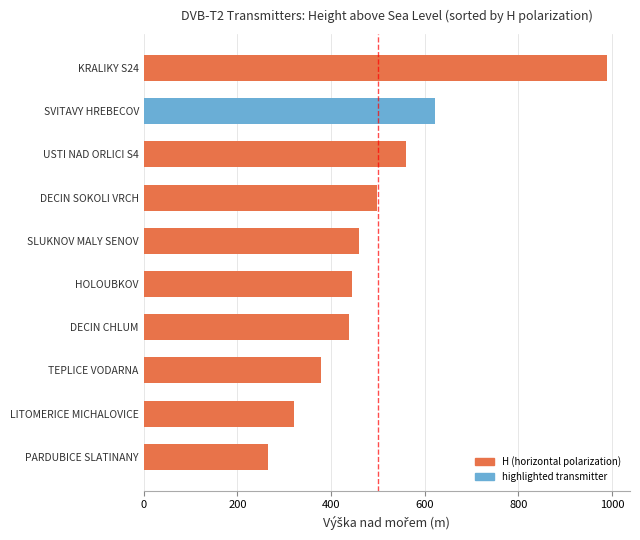

Reading bottom to top, extract all data points from this chart.

265	320	378	439	445	459	499	560	623	989